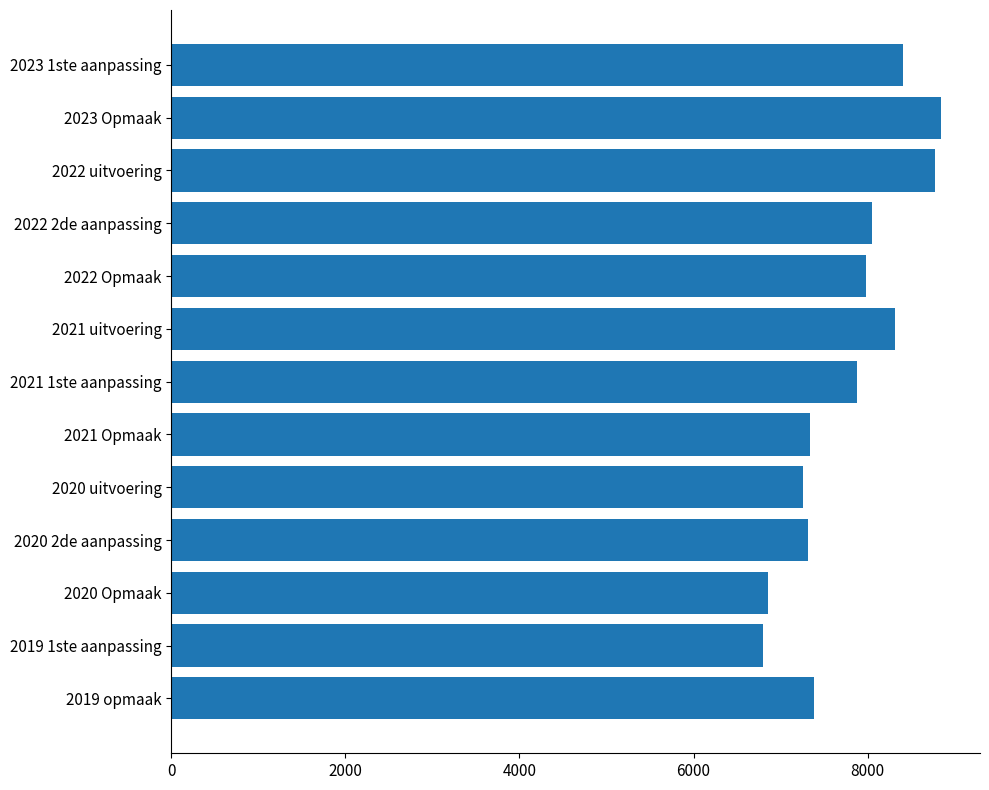

What is the label of the 9th bar from the bottom?

2022 Opmaak